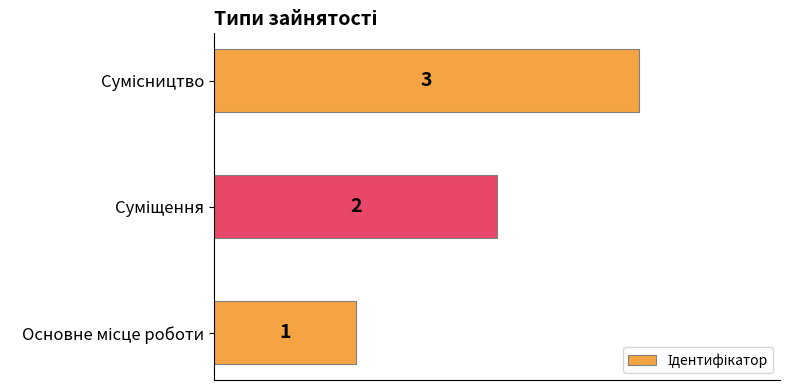

How many distinct data groups are displayed?

1